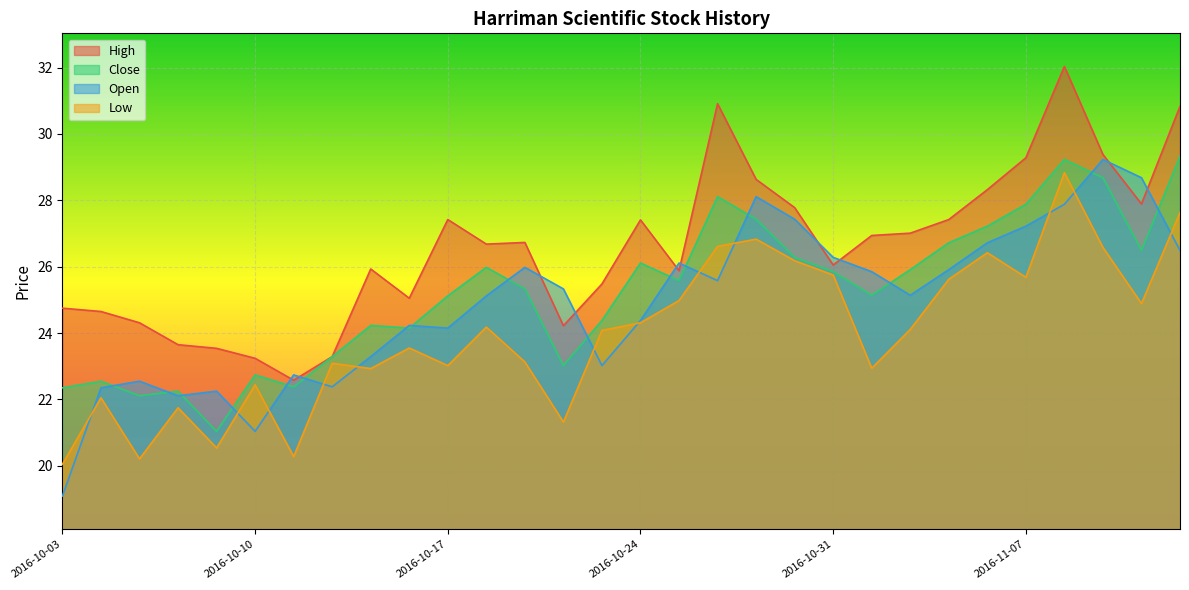

What is the difference between the Close values at 2016-10-07 and 2016-11-02?

4.9